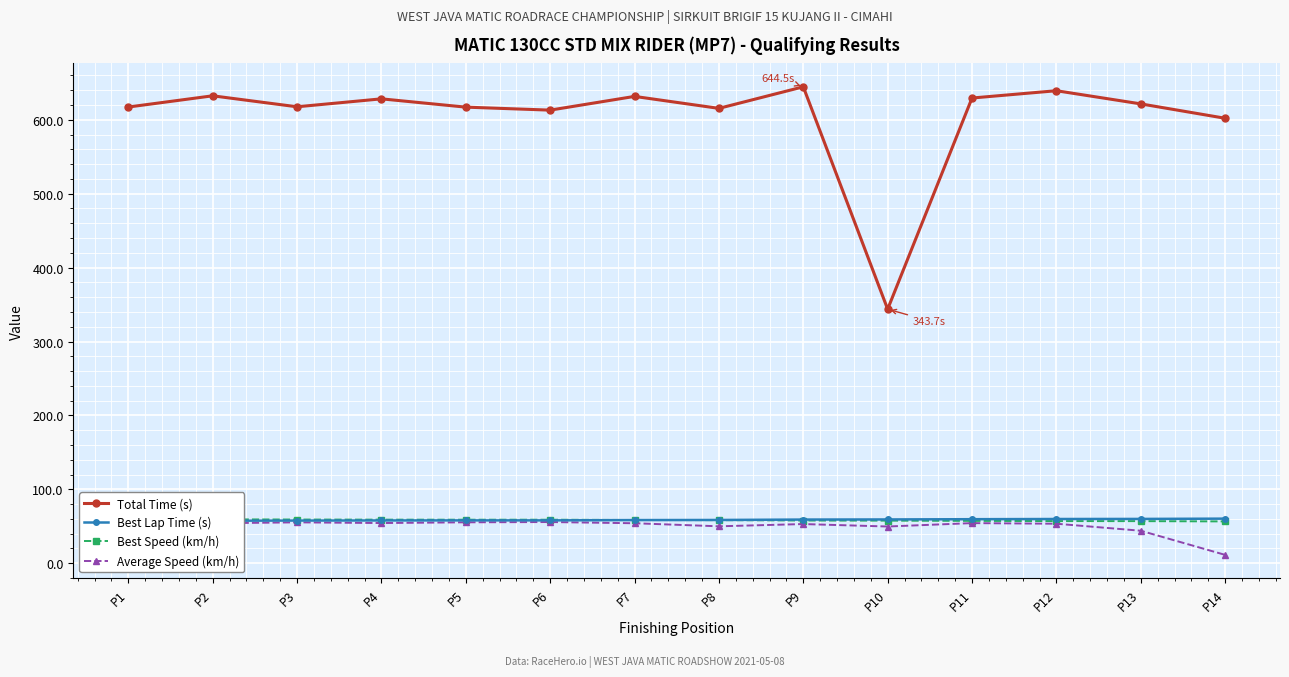

Is this an area chart (filled region under the line)?

No